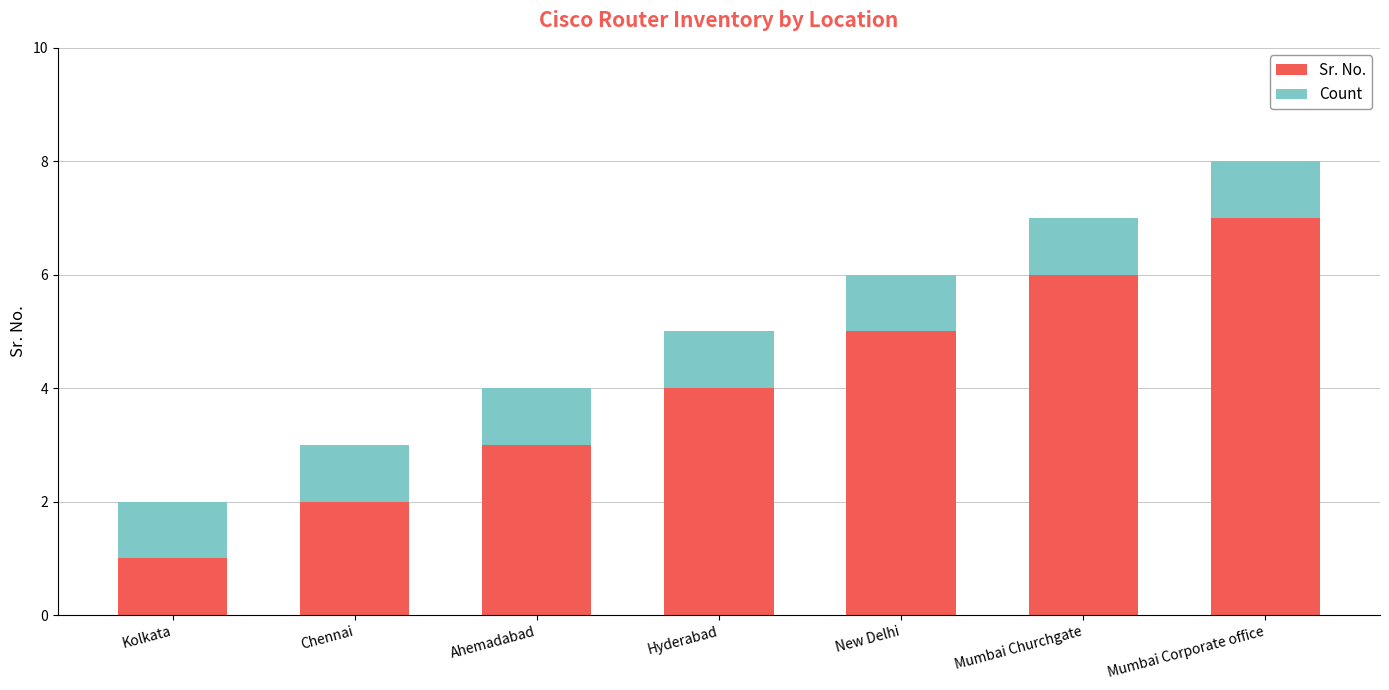

What is the value of the Sr. No. bar at the 3rd from the left?

3